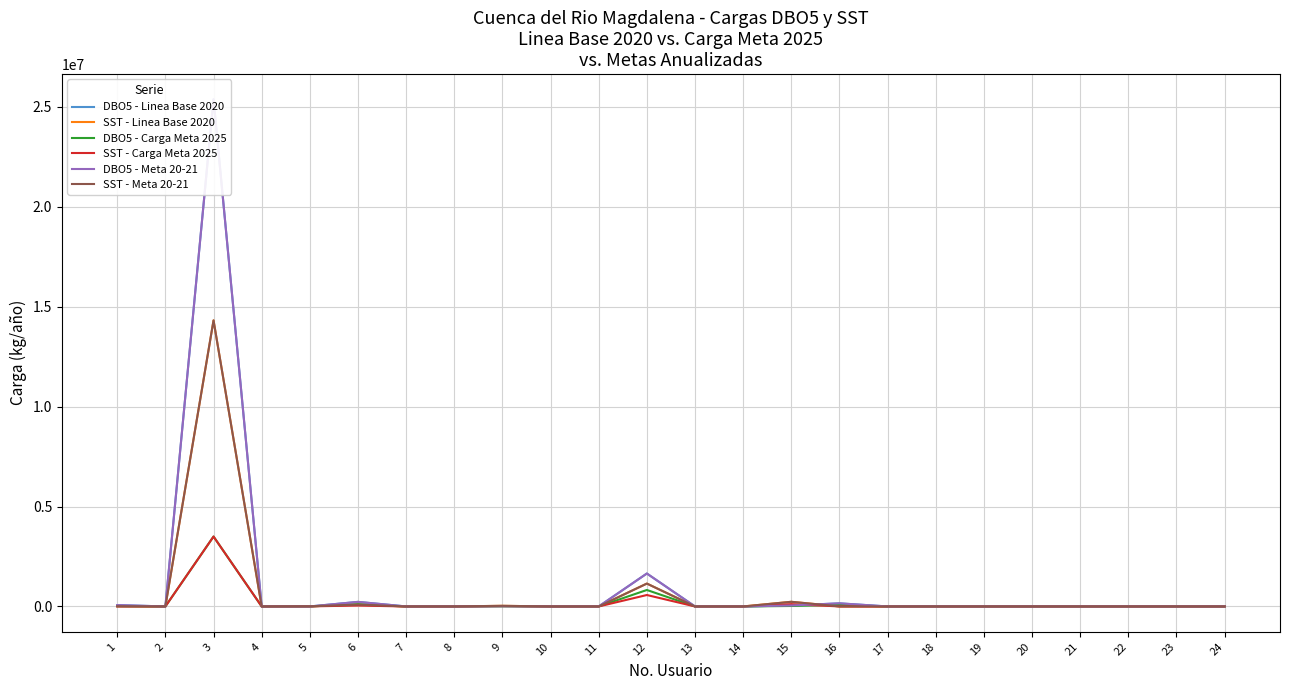

Which category has the lowest value in the SST - Linea Base 2020 series?

4